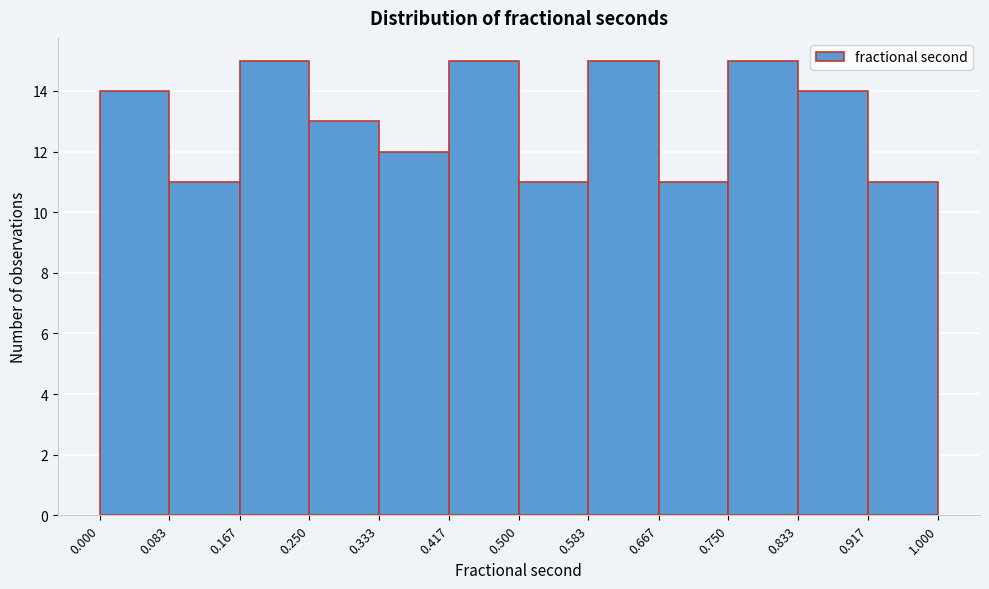

Reading left to right, transcribe this chart: for each bar, give the range it covers on the x-axis and its height. The values are not printed on the chart, so give them approximately, as read against the axis.

0.000 to 0.083: 14
0.083 to 0.167: 11
0.167 to 0.250: 15
0.250 to 0.333: 13
0.333 to 0.417: 12
0.417 to 0.500: 15
0.500 to 0.583: 11
0.583 to 0.667: 15
0.667 to 0.750: 11
0.750 to 0.833: 15
0.833 to 0.917: 14
0.917 to 1.000: 11